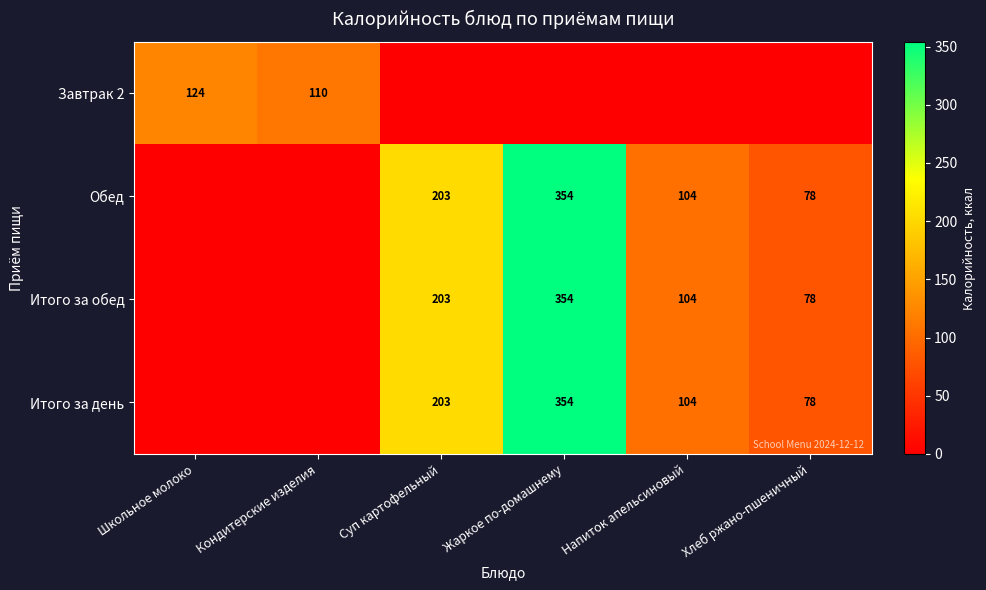

Is it true that Итого за обед equals 104 at Напиток апельсиновый?

True